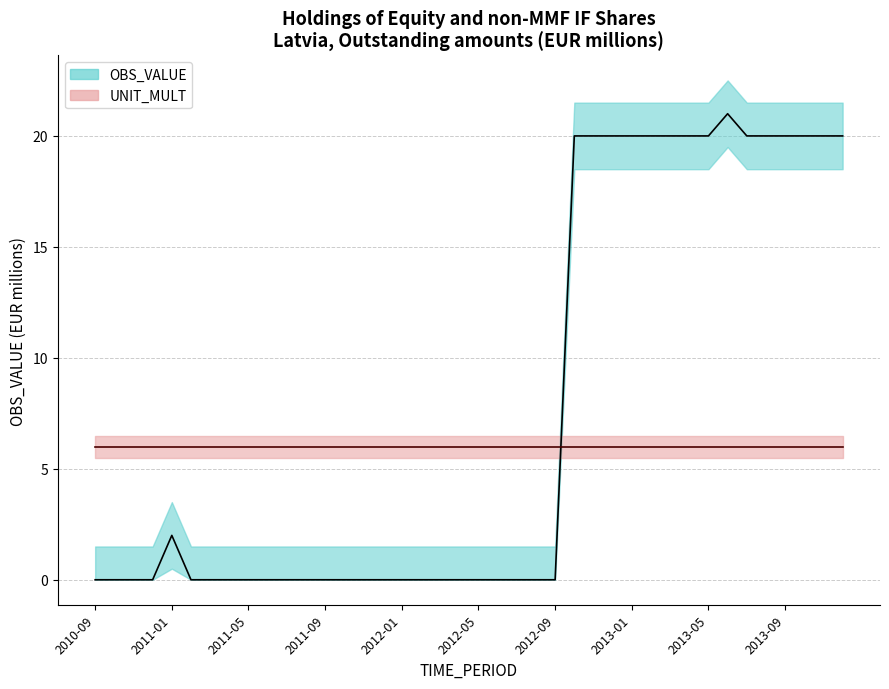

What is the label of the 9th point from the left?

2011-05